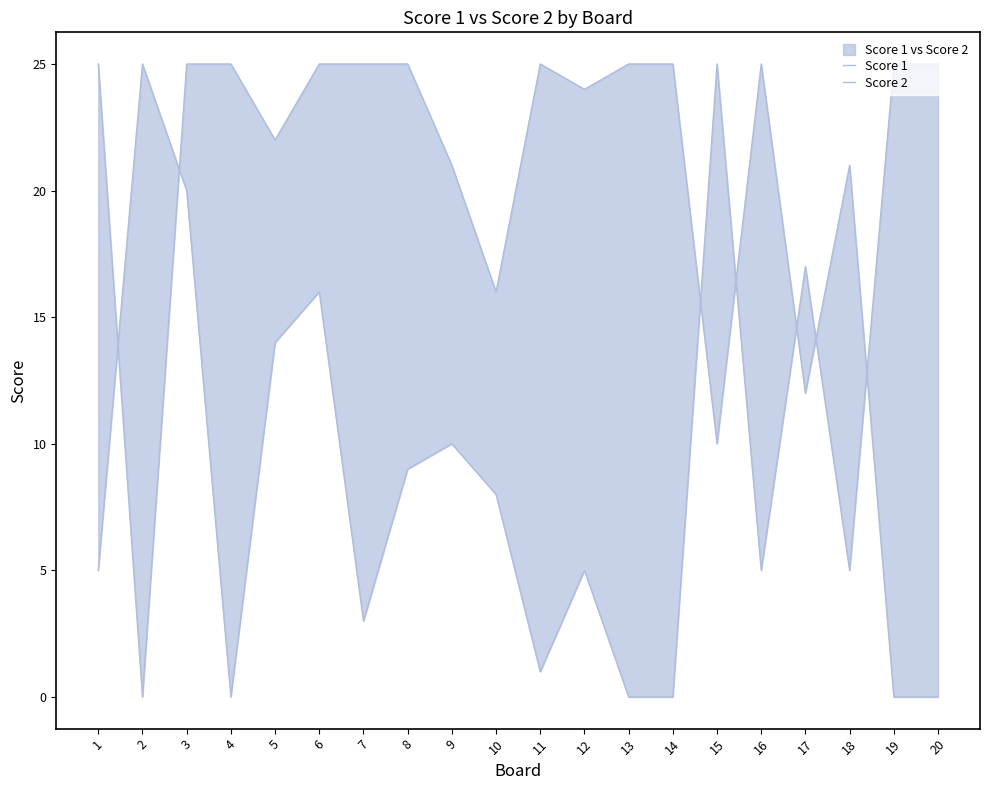

List the series in order of their peak value, lowest first.

Score 1, Score 2